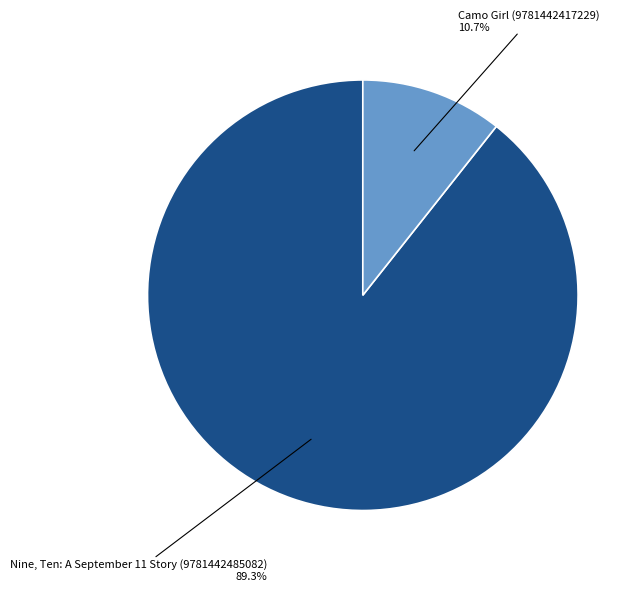

Which slice is the largest?

Nine, Ten: A September 11 Story (9781442485082)